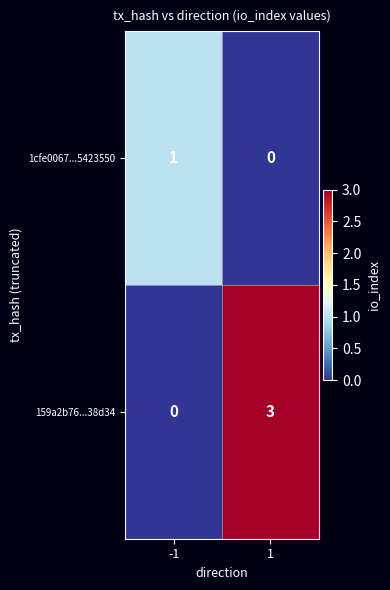

What is the approximate value of 159a2b76...38d34 at 1?

3